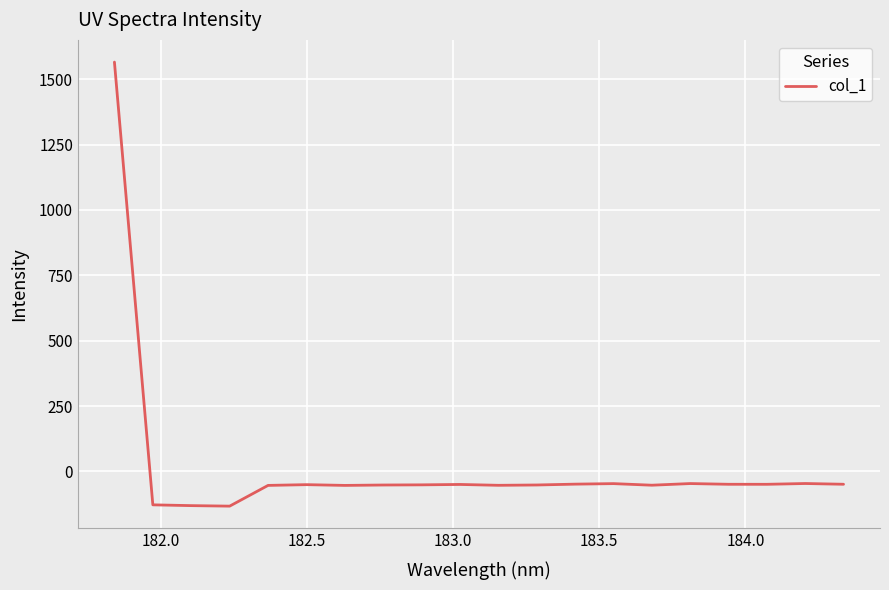

Count the number of values greater than -50.

9